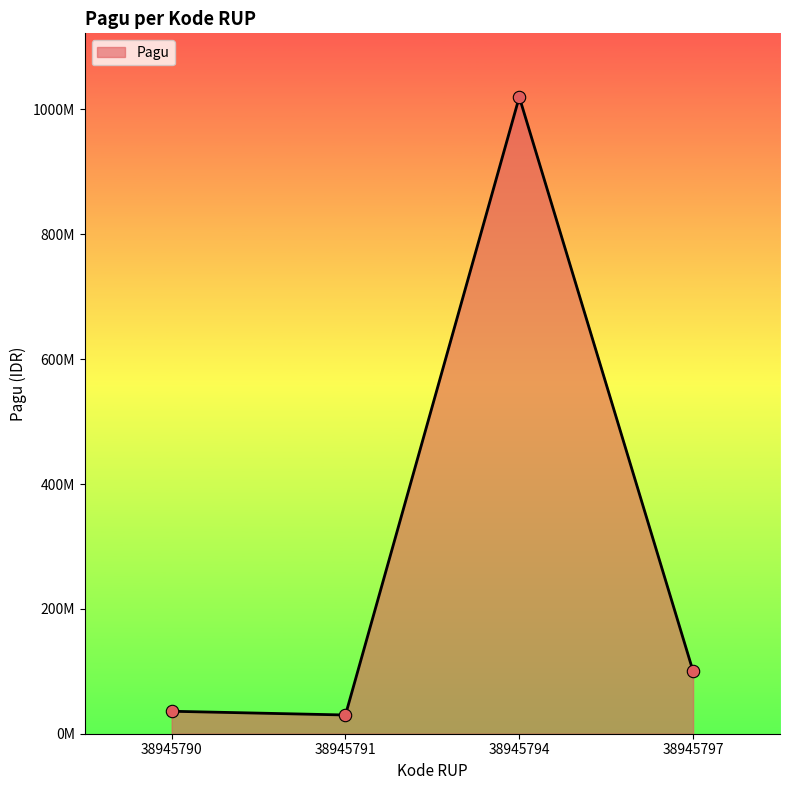

Is this an area chart (filled region under the line)?

Yes